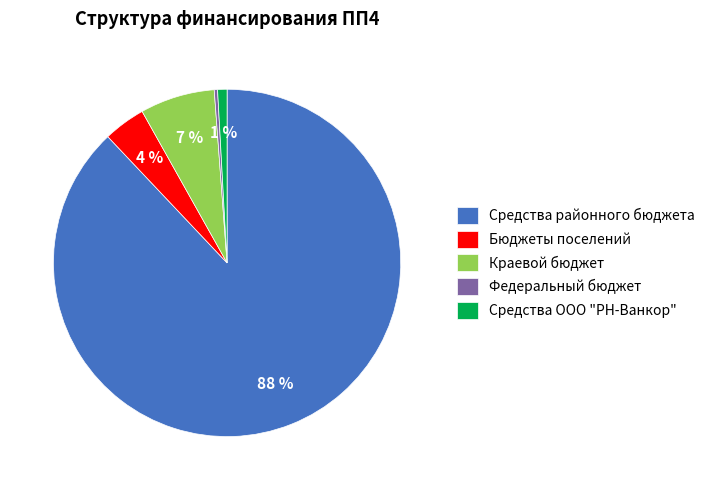

Do Средства районного бюджета and Бюджеты поселений together represent more than half of the pie?

Yes